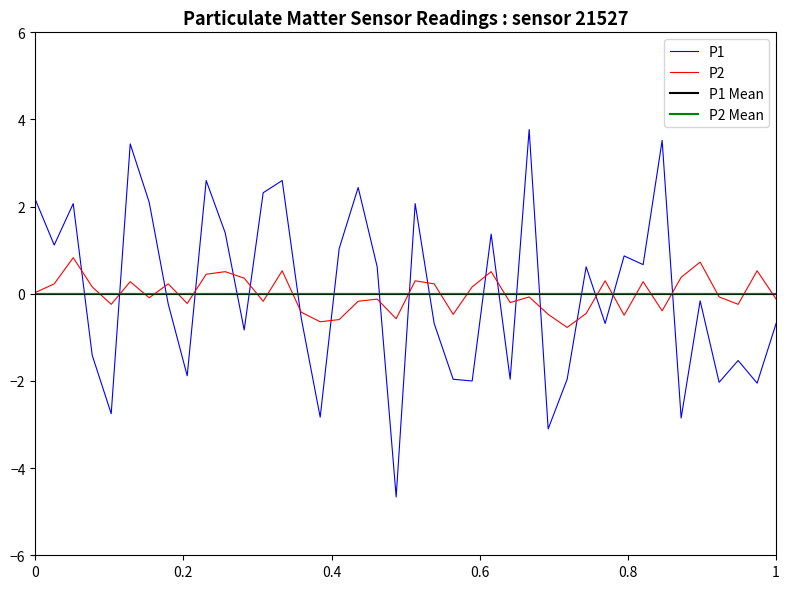

Reading left to right, what are all the values shown in this chart?

P1: 2.2	1.1	2.1	-1.4	-2.8	3.4	2.1	-0.2	-1.9	2.6	1.4	-0.8	2.3	2.6	-0.6	-2.8	1.0	2.4	0.6	-4.7	2.1	-0.7	-2.0	-2.0	1.4	-2.0	3.8	-3.1	-2.0	0.6	-0.7	0.9	0.7	3.5	-2.9	-0.2	-2.0	-1.5	-2.1	-0.7
P2: 0.0	0.2	0.8	0.2	-0.2	0.3	-0.1	0.2	-0.2	0.4	0.5	0.4	-0.2	0.5	-0.4	-0.6	-0.6	-0.2	-0.1	-0.6	0.3	0.2	-0.5	0.2	0.5	-0.2	-0.1	-0.5	-0.8	-0.5	0.3	-0.5	0.3	-0.4	0.4	0.7	-0.1	-0.2	0.5	-0.1